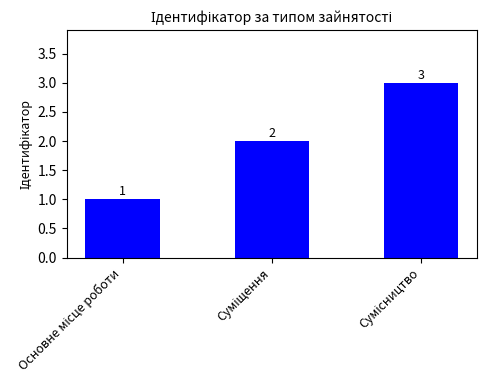

Reading left to right, list all the values displayed in this chart.

1	2	3